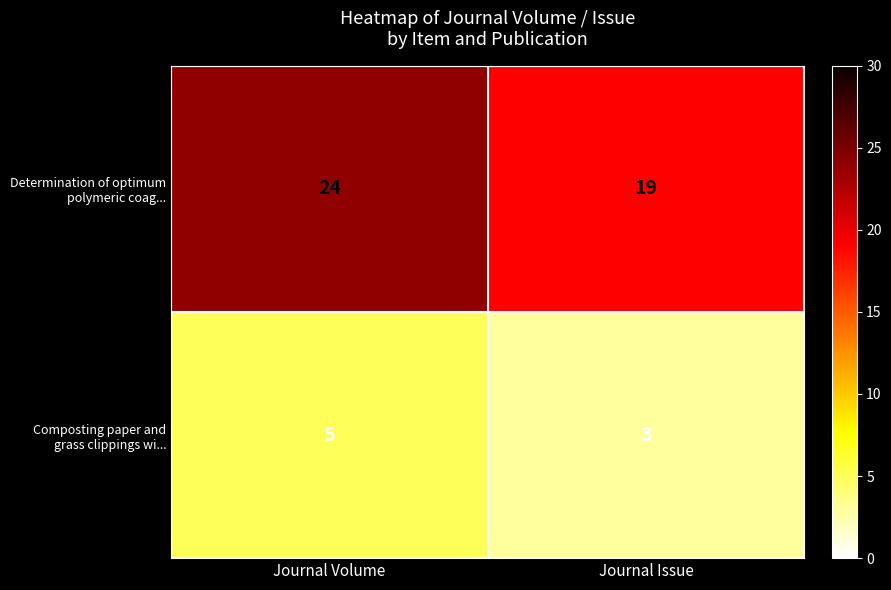

At which category does the chart reach its minimum across all series?

Journal Issue